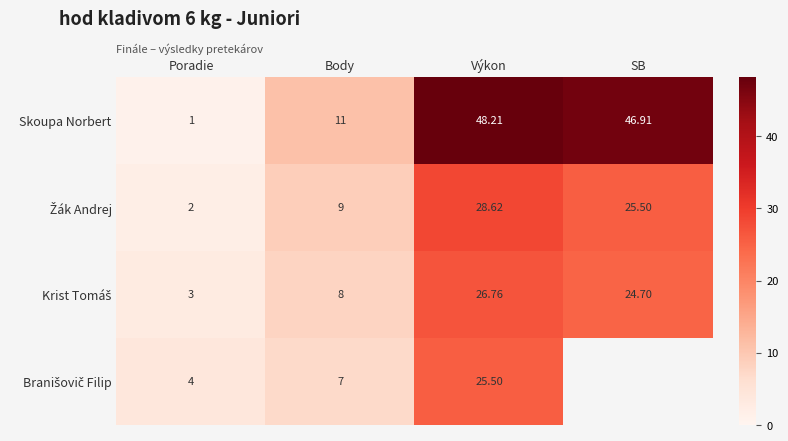

At which label is Skoupa Norbert closest to 24?

Body